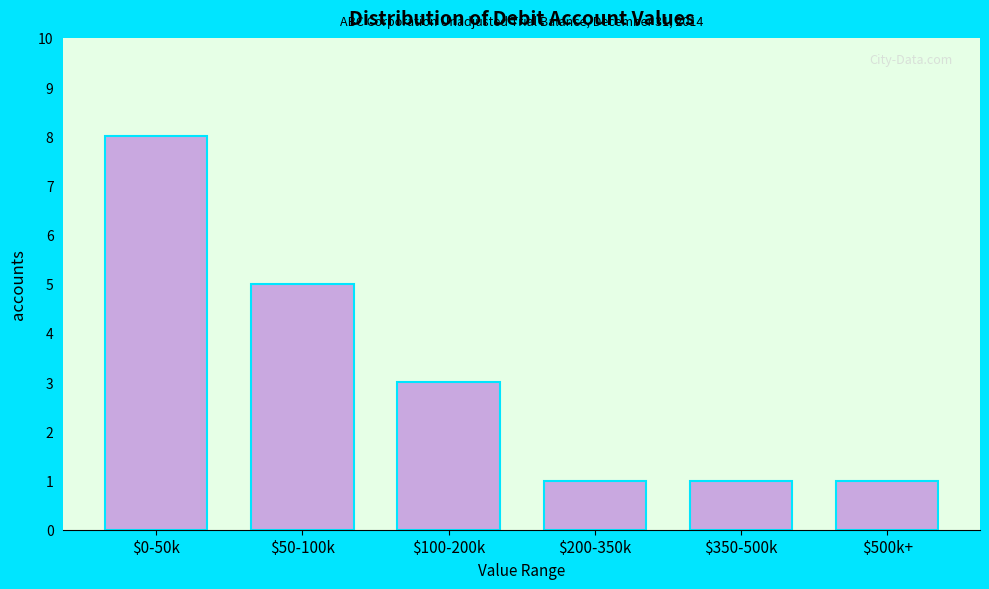

Reading left to right, transcribe all the data shown in this chart.

8	5	3	1	1	1